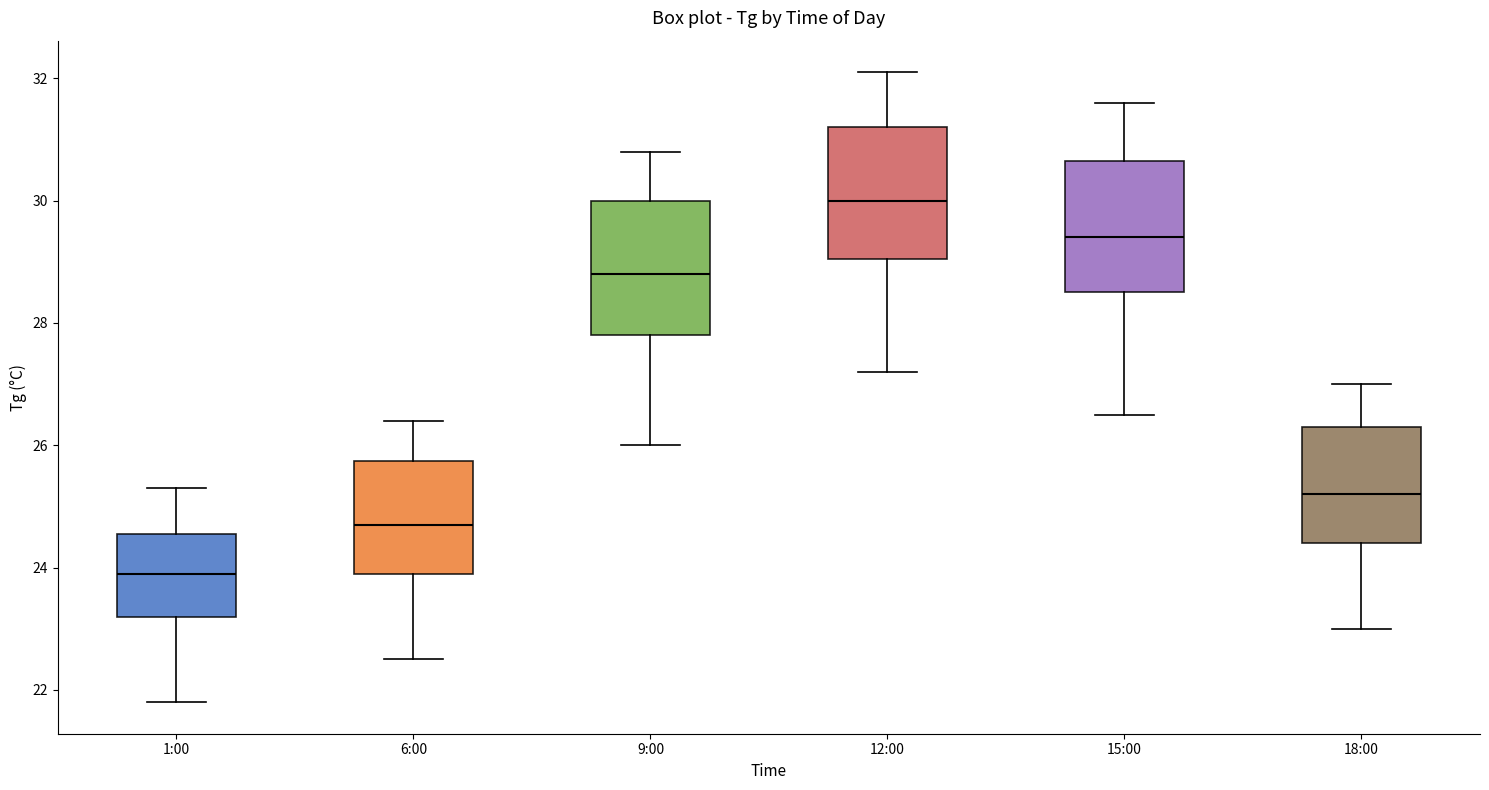

Reading left to right, transcribe this box plot: for each box, give where its median line is, the range the box spans, and where its two whiskers end, as read against the y-axis. The values are not printed on the chart, so give them approximately, as read against the axis.

1:00: median 24.0, box 23.2 to 24.6, whiskers 21.8 to 25.4
6:00: median 24.8, box 24.0 to 25.8, whiskers 22.6 to 26.4
9:00: median 28.8, box 27.8 to 30.0, whiskers 26.0 to 30.8
12:00: median 30.0, box 29.0 to 31.2, whiskers 27.2 to 32.2
15:00: median 29.4, box 28.6 to 30.6, whiskers 26.6 to 31.6
18:00: median 25.2, box 24.4 to 26.4, whiskers 23.0 to 27.0